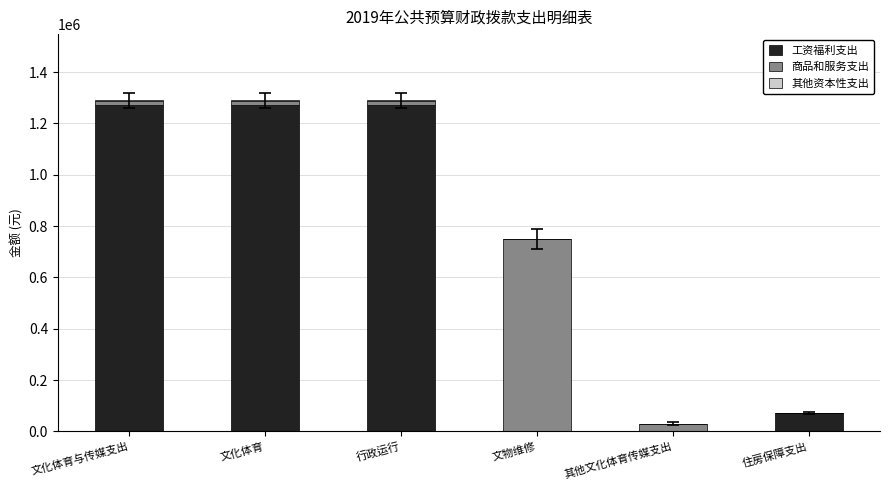

What is the highest value of the 工资福利支出 series?

1270382.4